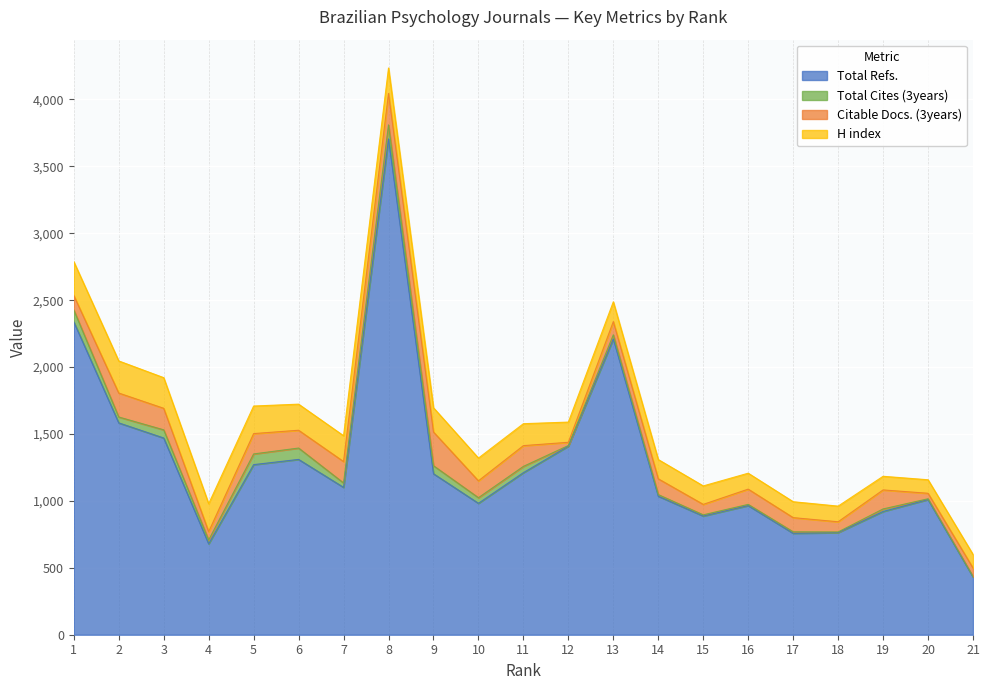

Reading right to left, what are all the values shown in this chart?

Total Refs.: 432	1010	921	763	758	965	887	1035	2210	1409	1211	982	1203	3705	1101	1310	1271	679	1470	1583	2338
Total Cites (3years): 3	6	19	5	11	9	9	12	31	5	47	42	60	105	33	85	80	29	61	44	89
Citable Docs. (3years): 64	41	142	76	106	114	78	118	99	24	155	126	252	235	160	133	152	62	161	179	108
H index: 101	101	102	117	119	119	138	144	148	151	164	170	181	190	193	195	206	209	229	240	253